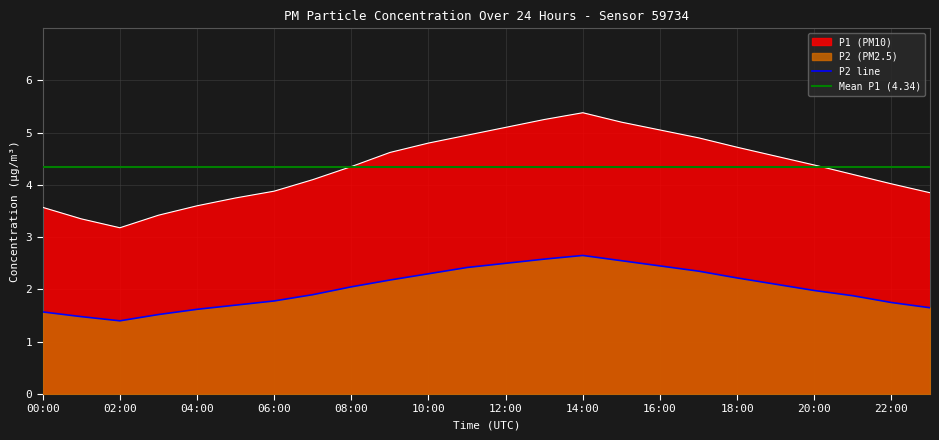

What is the average value of the P1 series?

4.3